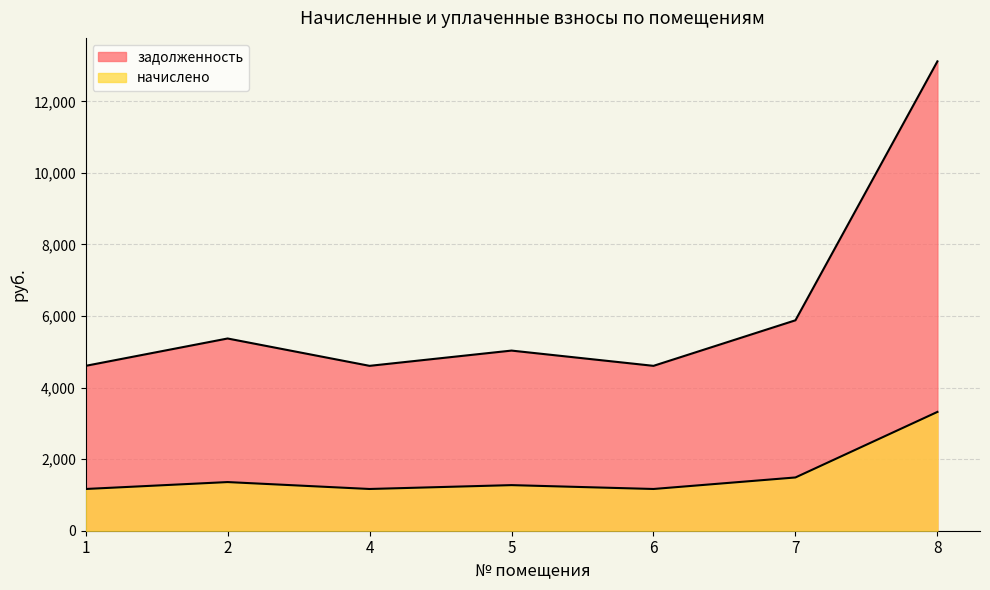

Rank the series by their average value, from lowest to highest.

начислено, задолженность